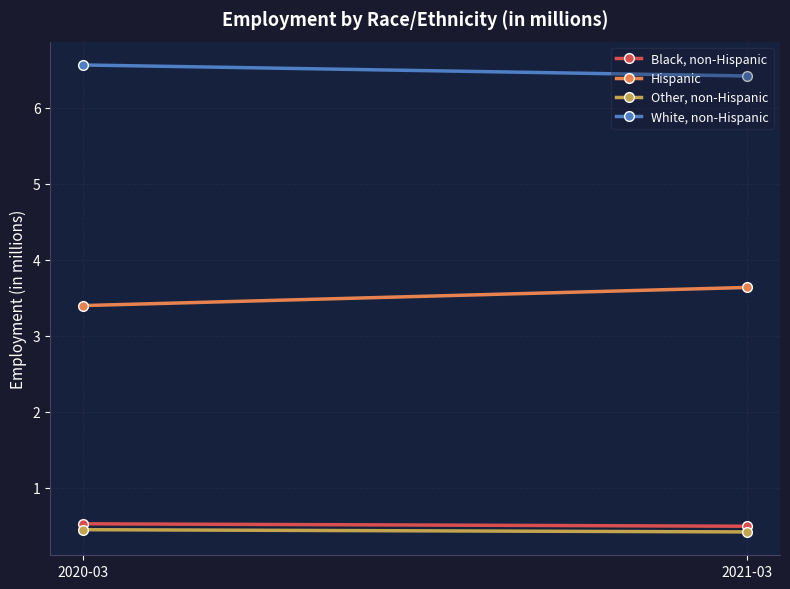

Count the number of data series in this chart.

4